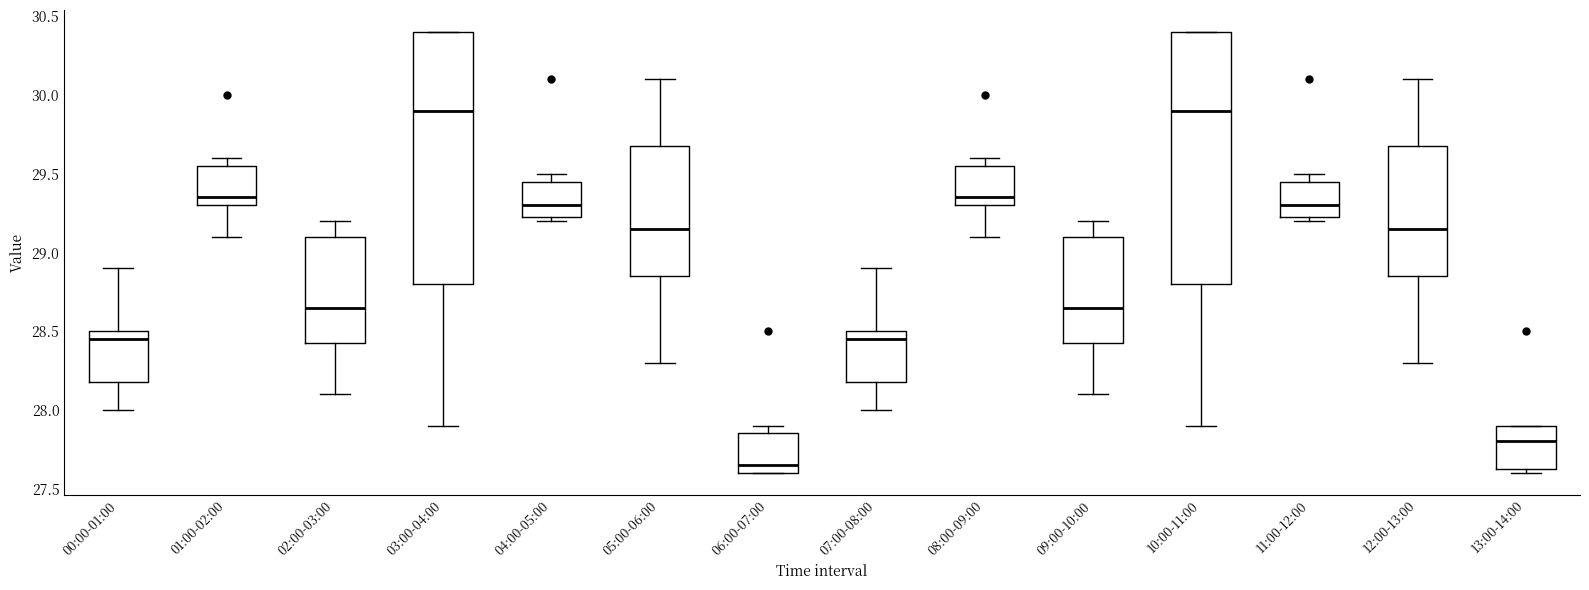

Reading left to right, read every box against the y-axis: the position of its median line, the range the box covers, and the ends of its whiskers. The values are not printed on the chart, so give them approximately, as read against the axis.

00:00-01:00: median 28.45, box 28.20 to 28.50, whiskers 28.00 to 28.90
01:00-02:00: median 29.35, box 29.30 to 29.55, whiskers 29.10 to 29.60
02:00-03:00: median 28.65, box 28.45 to 29.10, whiskers 28.10 to 29.20
03:00-04:00: median 29.90, box 28.80 to 30.40, whiskers 27.90 to 30.40
04:00-05:00: median 29.30, box 29.25 to 29.45, whiskers 29.20 to 29.50
05:00-06:00: median 29.15, box 28.85 to 29.70, whiskers 28.30 to 30.10
06:00-07:00: median 27.65, box 27.60 to 27.85, whiskers 27.60 to 27.90
07:00-08:00: median 28.45, box 28.20 to 28.50, whiskers 28.00 to 28.90
08:00-09:00: median 29.35, box 29.30 to 29.55, whiskers 29.10 to 29.60
09:00-10:00: median 28.65, box 28.45 to 29.10, whiskers 28.10 to 29.20
10:00-11:00: median 29.90, box 28.80 to 30.40, whiskers 27.90 to 30.40
11:00-12:00: median 29.30, box 29.25 to 29.45, whiskers 29.20 to 29.50
12:00-13:00: median 29.15, box 28.85 to 29.70, whiskers 28.30 to 30.10
13:00-14:00: median 27.80, box 27.65 to 27.90, whiskers 27.60 to 27.90